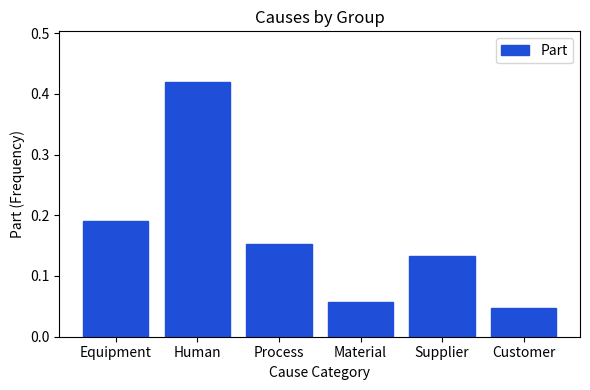

Which label corresponds to the largest value in the chart?

Human